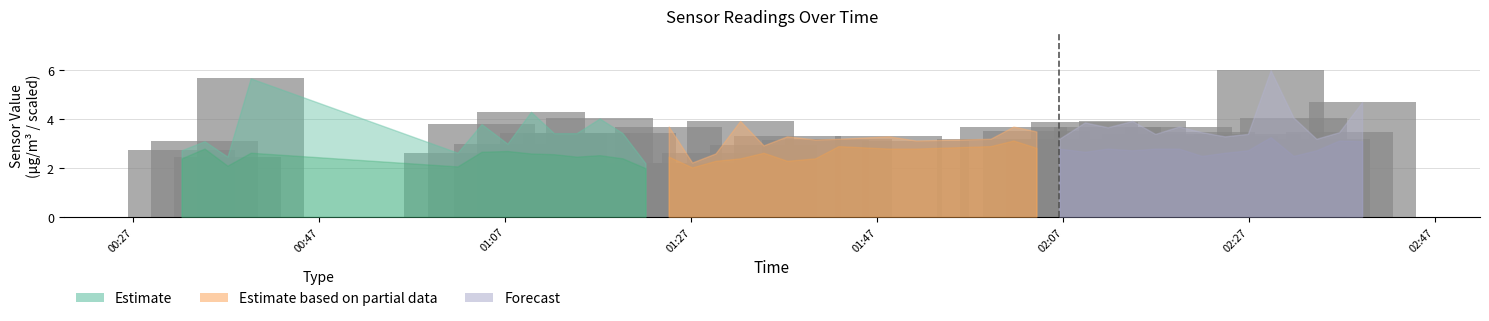

At which label does the data first exceed 3?

00:47